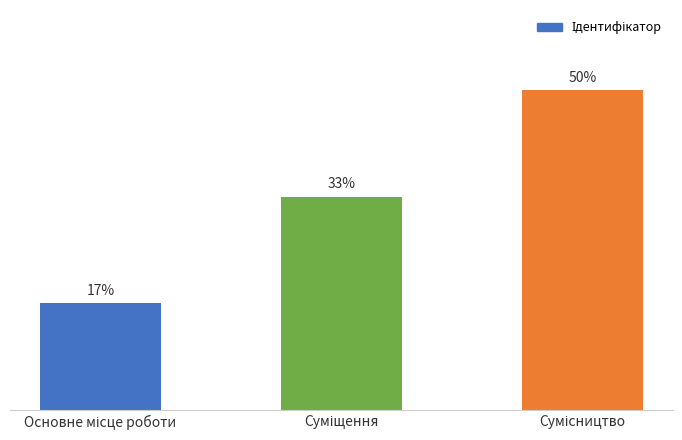

List the labels in order of value, smallest first.

Основне місце роботи, Суміщення, Сумісництво